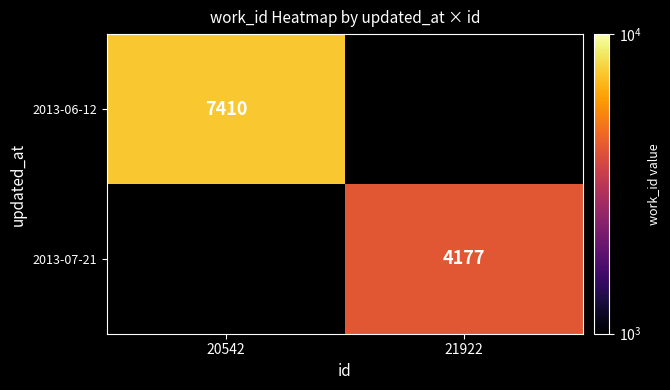

Is it true that 2013-06-12 equals 12058.8 at 20542?

False